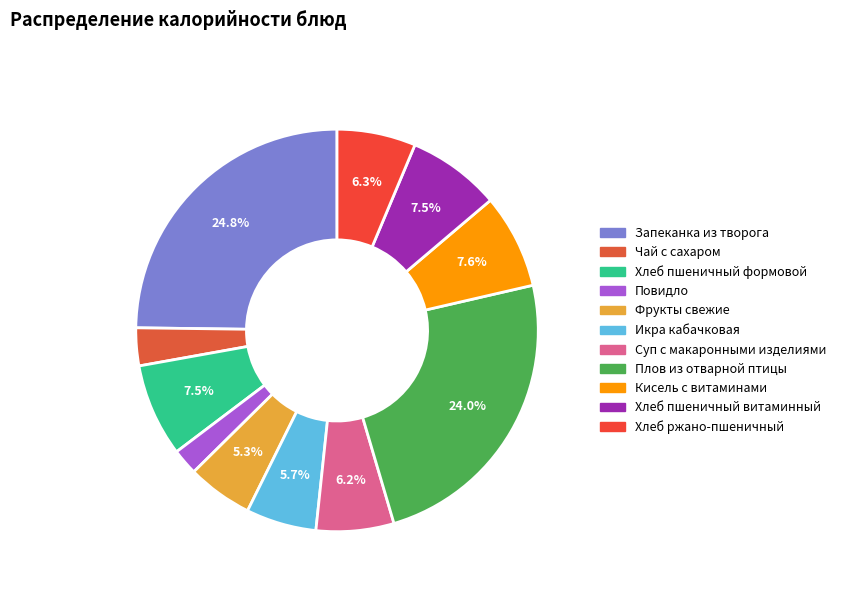

How many slices are in this pie chart?

11